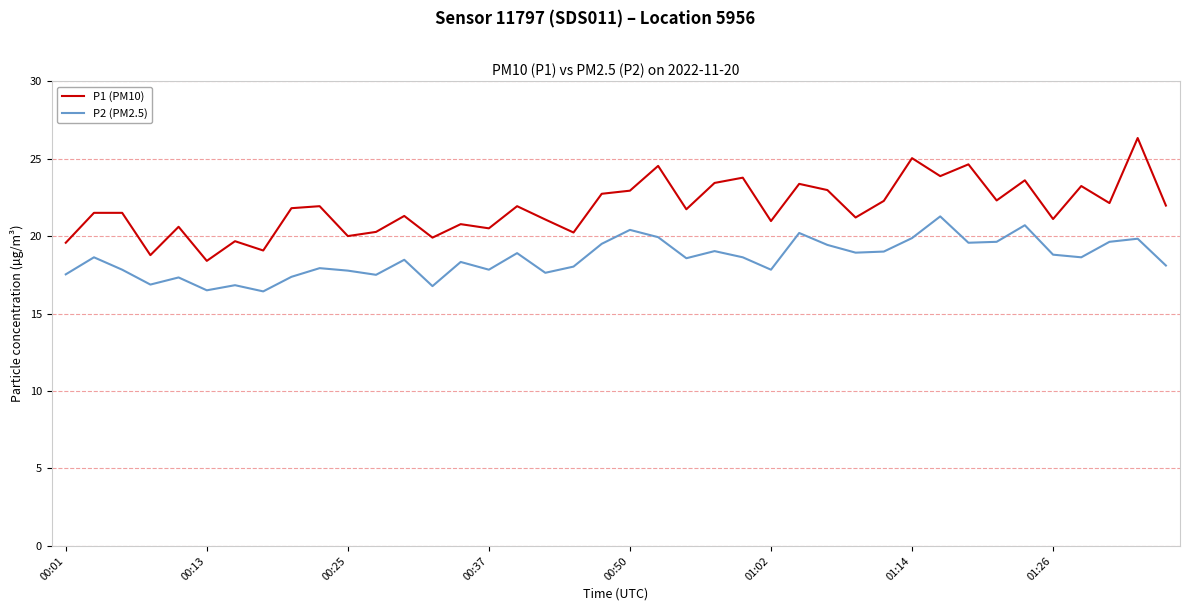

True or false: P2 (PM2.5) and P1 (PM10) intersect in this chart.

False